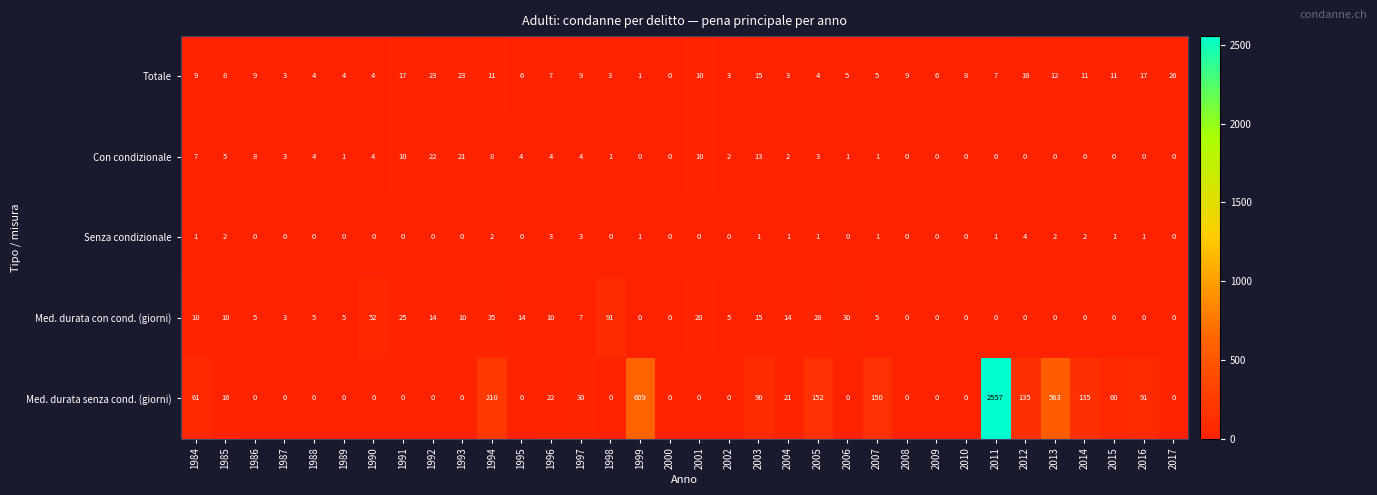

At 1994, list the series in order from smallest to largest.

Senza condizionale, Con condizionale, Totale, Med. durata con cond. (giorni), Med. durata senza cond. (giorni)